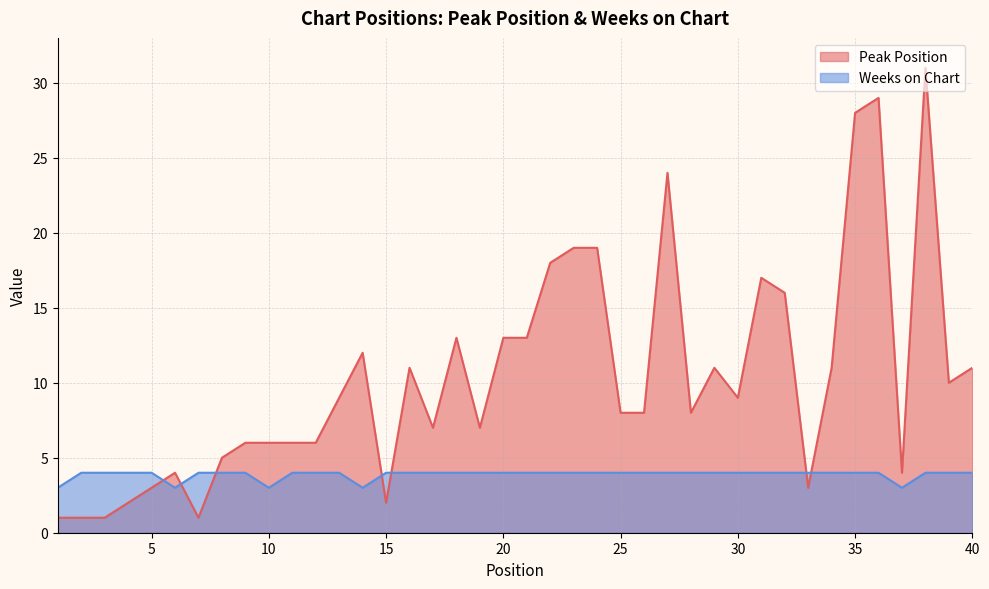

What is the value of the Weeks on Chart point at the 1st from the left?

3